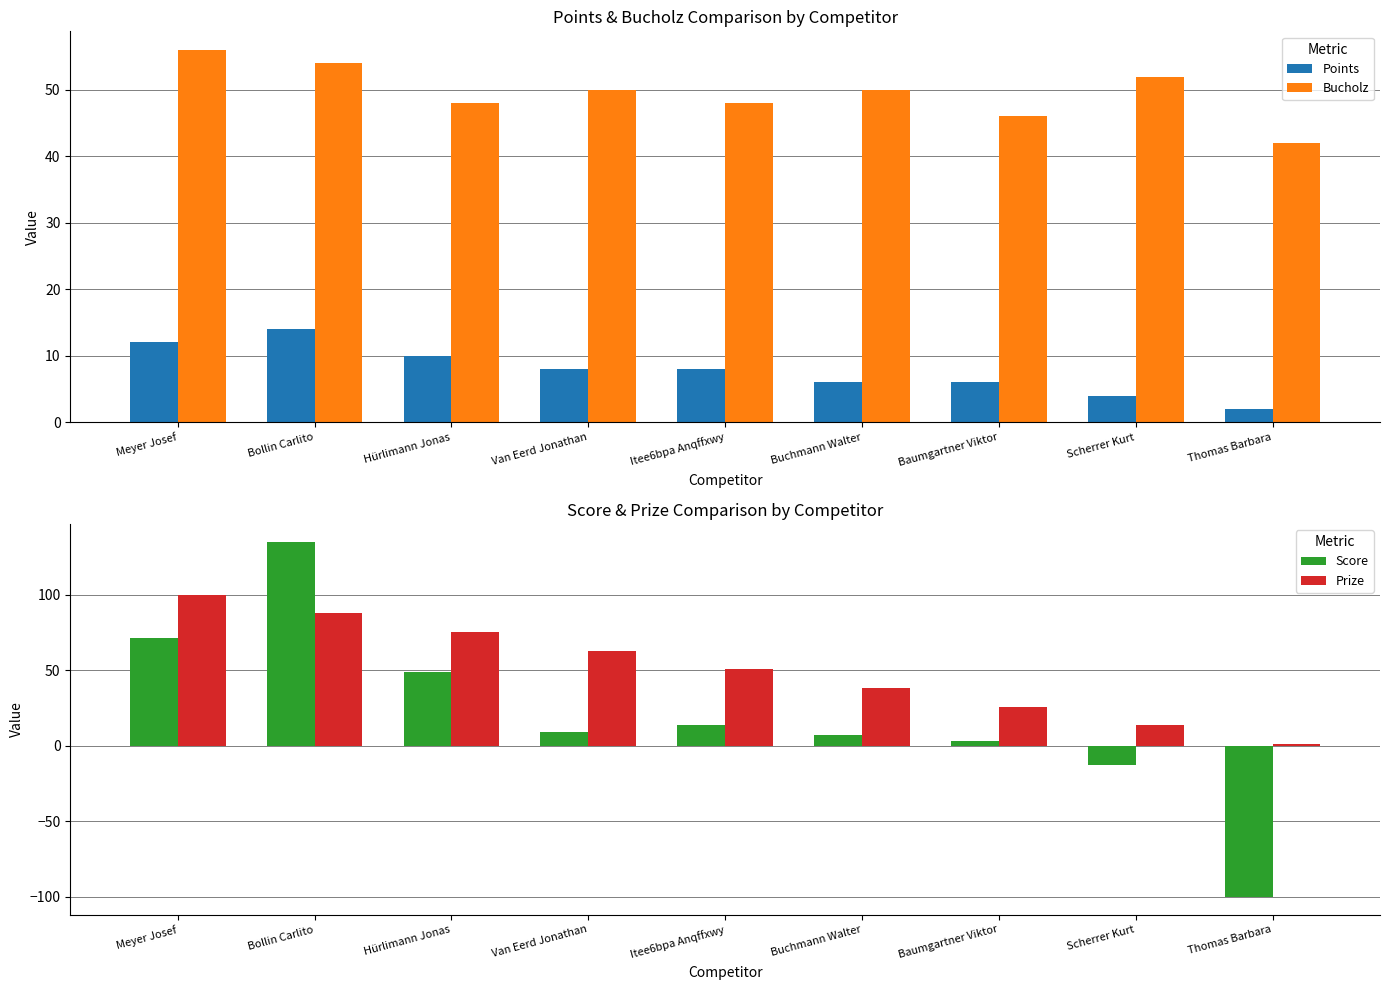

What is the sum of the Points values at Hürlimann Jonas and Scherrer Kurt?

14